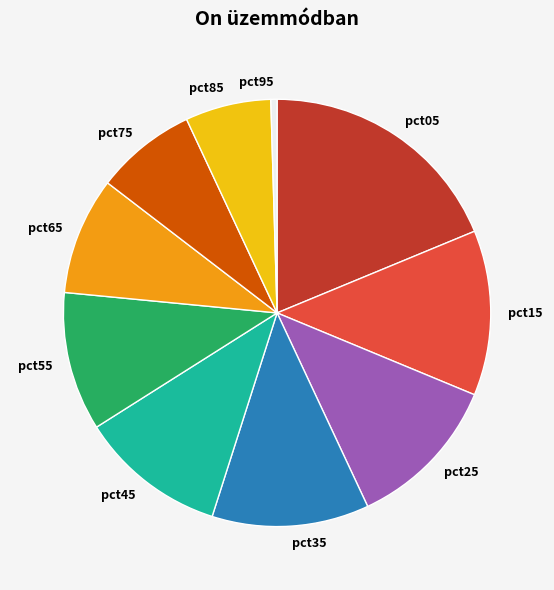

Is it true that pct35 is 25% of the pie?

False